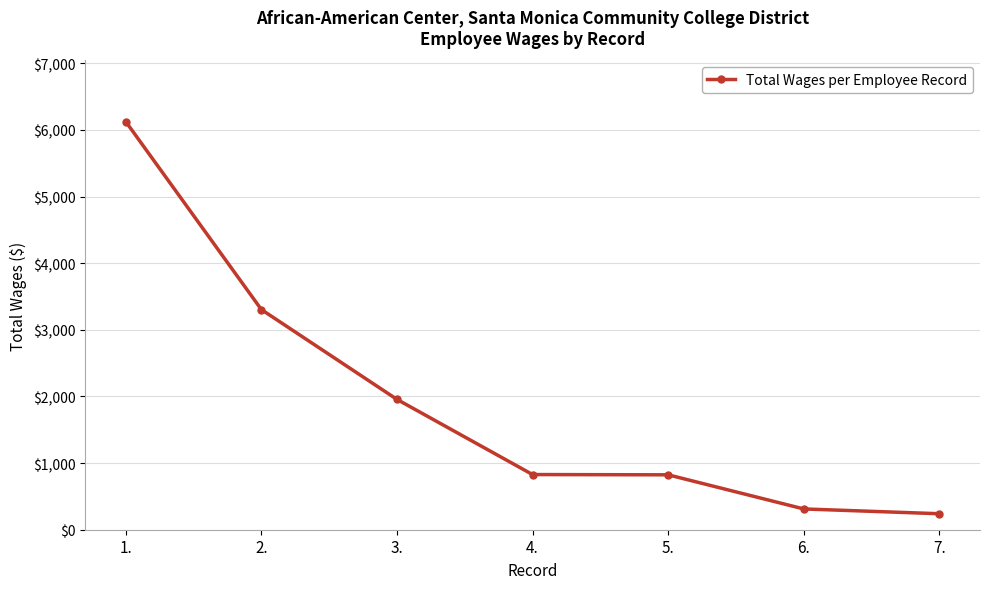

Which label corresponds to the largest value in the chart?

1.